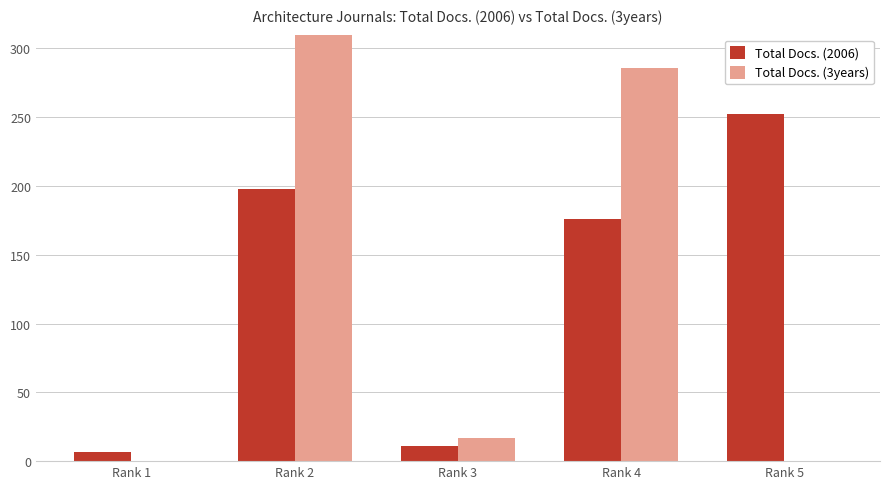

True or false: Total Docs. (2006) has a value of 176 at Rank 4.

True